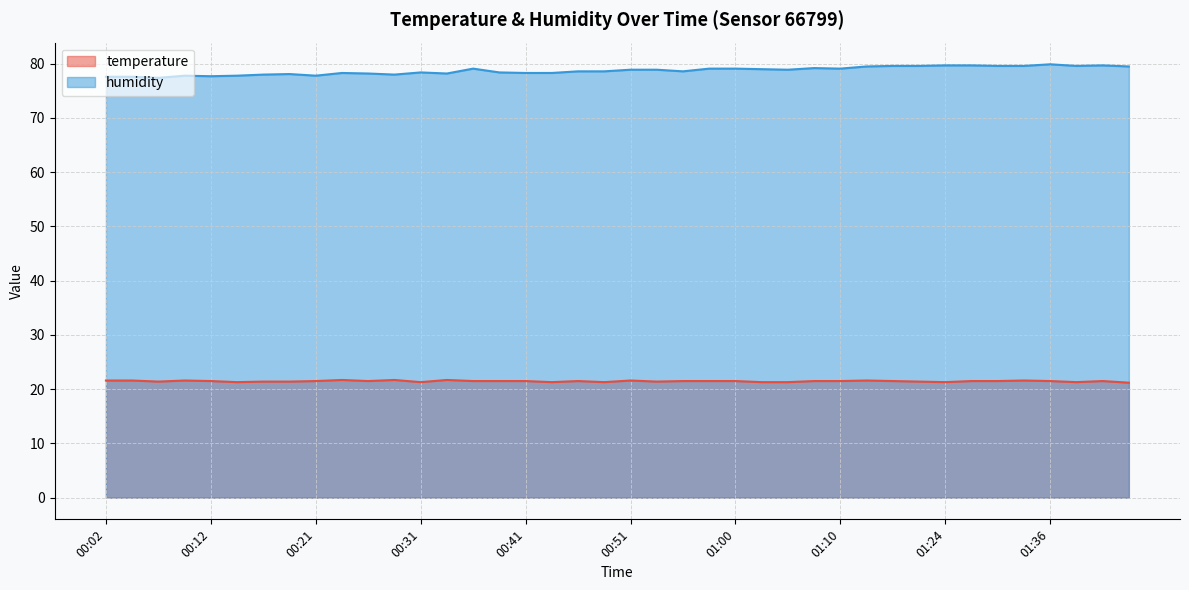

True or false: temperature has a value of 33.6 at 00:34.

False